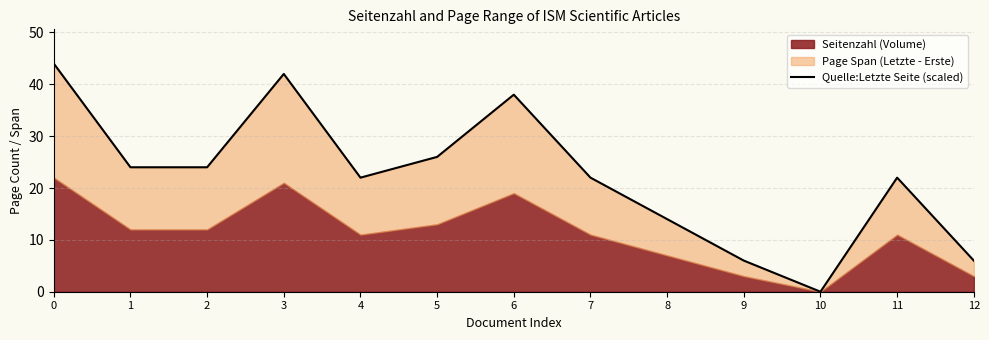

Which label corresponds to the smallest value in the chart?

10